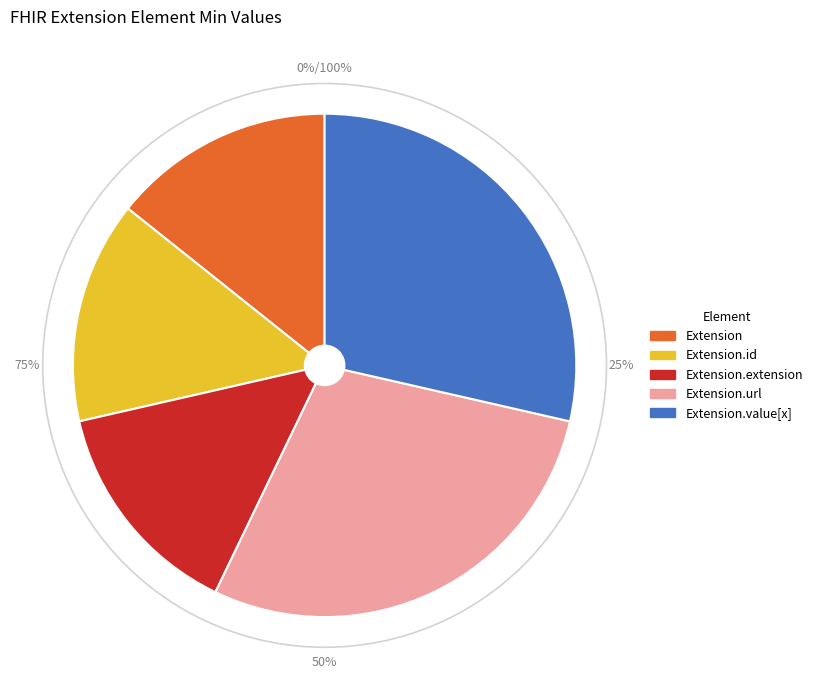

Which has a higher value, Extension.value[x] or Extension.extension?

Extension.value[x]